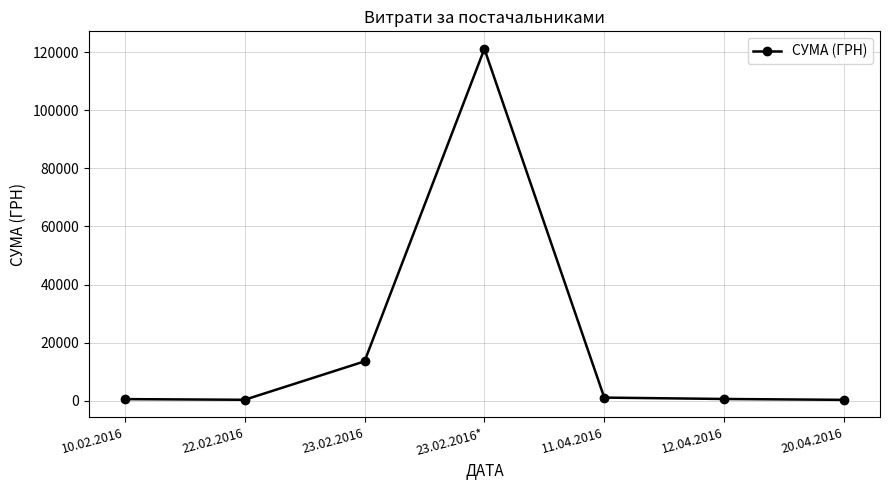

What is the change in value from 10.02.2016 to 23.02.2016*?

+120670.9